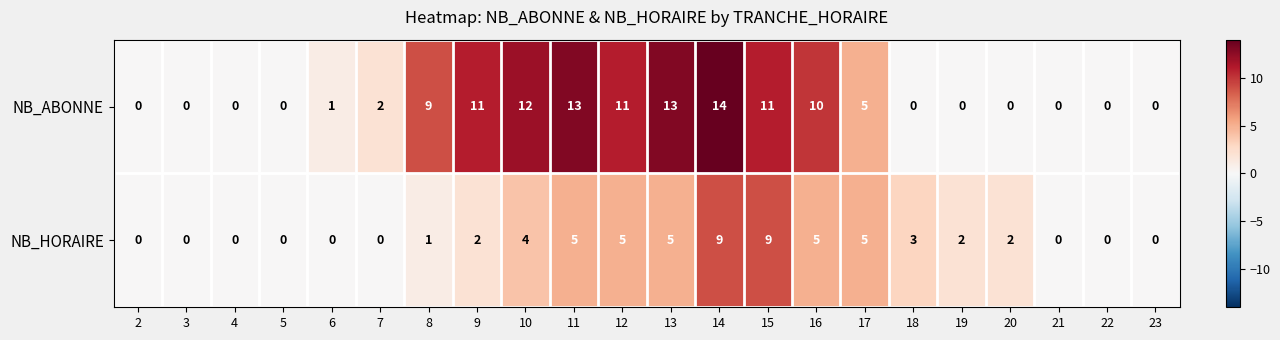

List the series in order of their peak value, lowest first.

NB_HORAIRE, NB_ABONNE